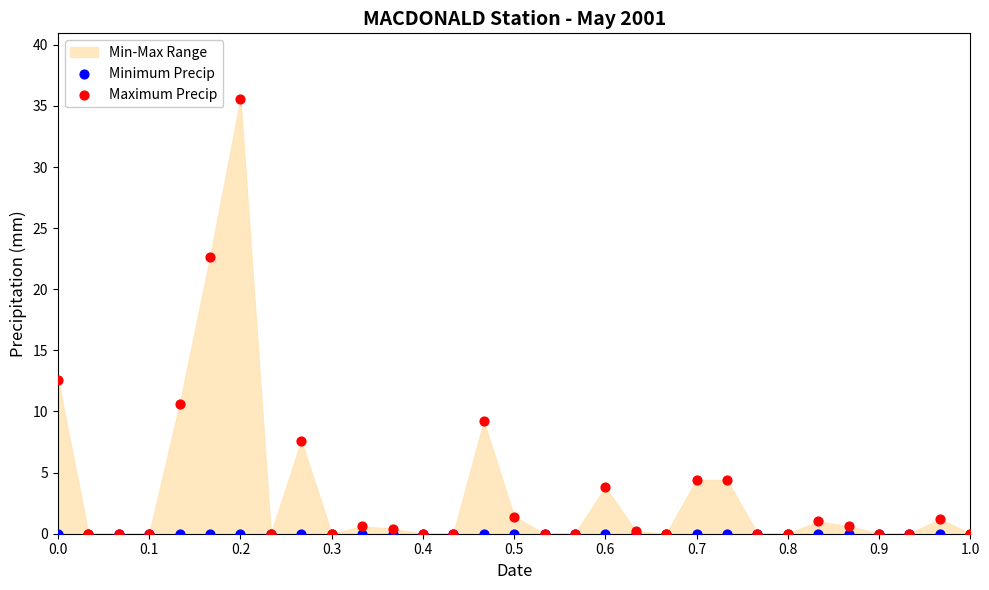

Which series reaches the maximum Y coordinate?

Maximum Precip